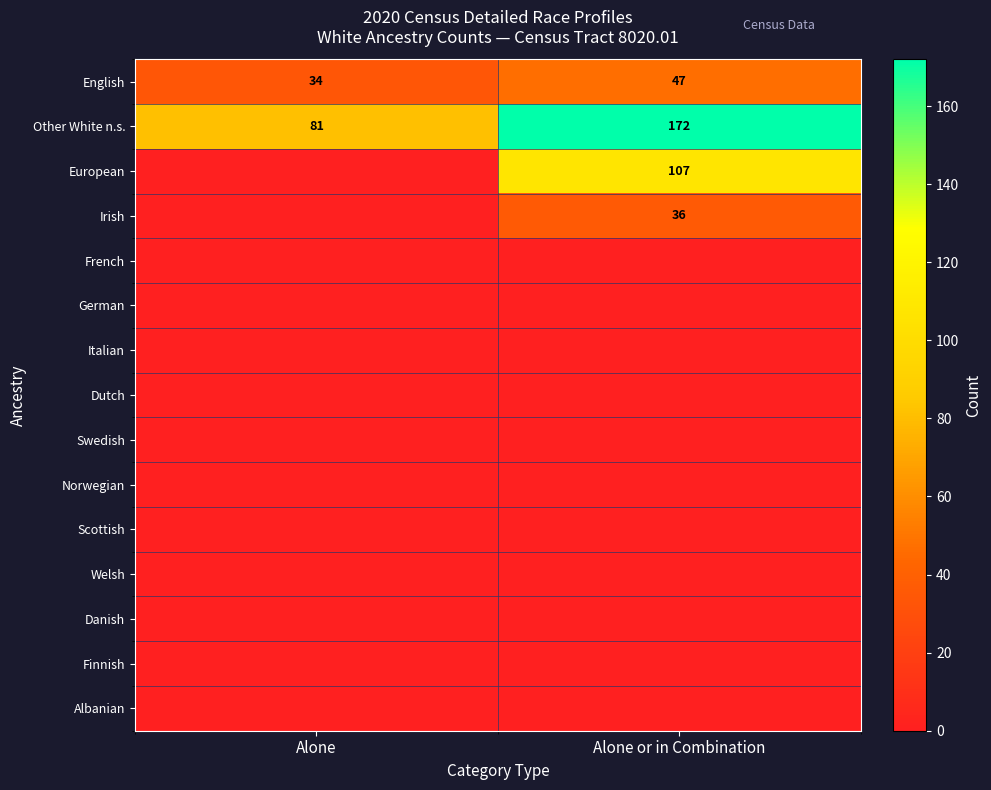

What is the difference between the maximum and minimum values in the Other White n.s. series?

91